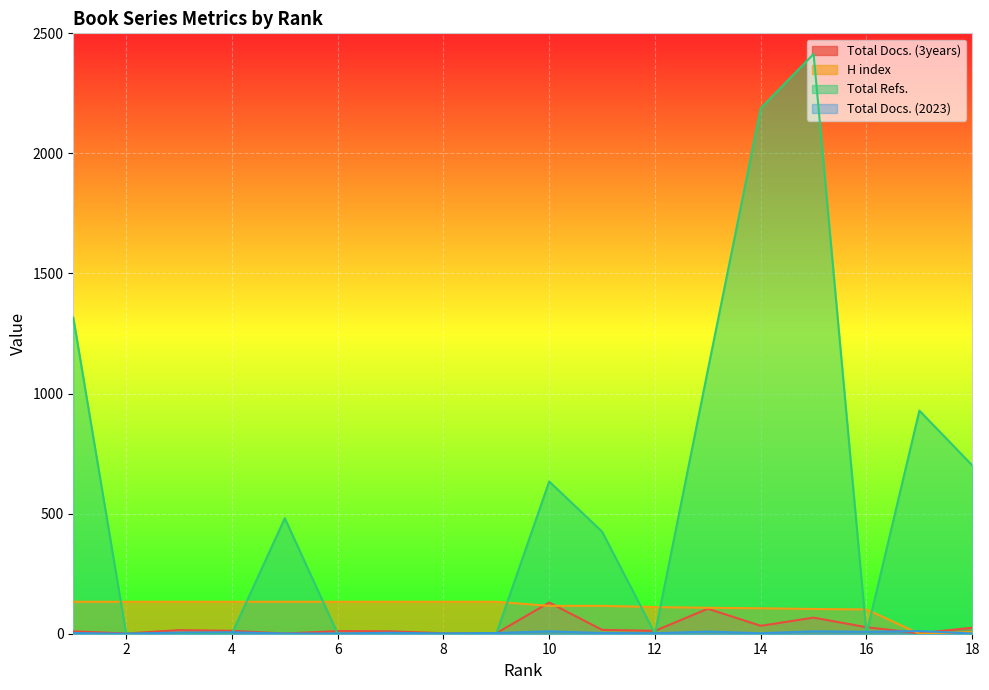

What is the value of the Total Docs. (2023) point at the 3rd from the left?

5